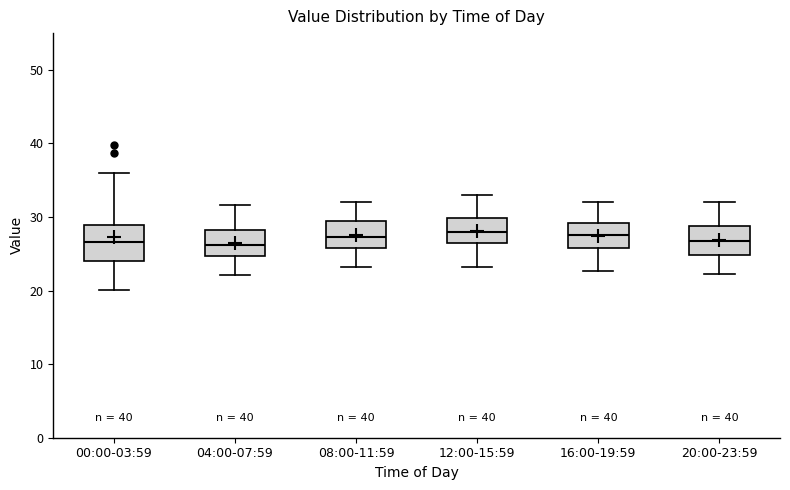

Reading left to right, transcribe this box plot: for each box, give where its median line is, the range the box spans, and where its two whiskers end, as read against the y-axis. The values are not printed on the chart, so give them approximately, as read against the axis.

00:00-03:59: median 27, box 24 to 29, whiskers 20 to 36
04:00-07:59: median 26, box 25 to 28, whiskers 22 to 32
08:00-11:59: median 27, box 26 to 29, whiskers 23 to 32
12:00-15:59: median 28, box 27 to 30, whiskers 23 to 33
16:00-19:59: median 28, box 26 to 29, whiskers 23 to 32
20:00-23:59: median 27, box 25 to 29, whiskers 22 to 32